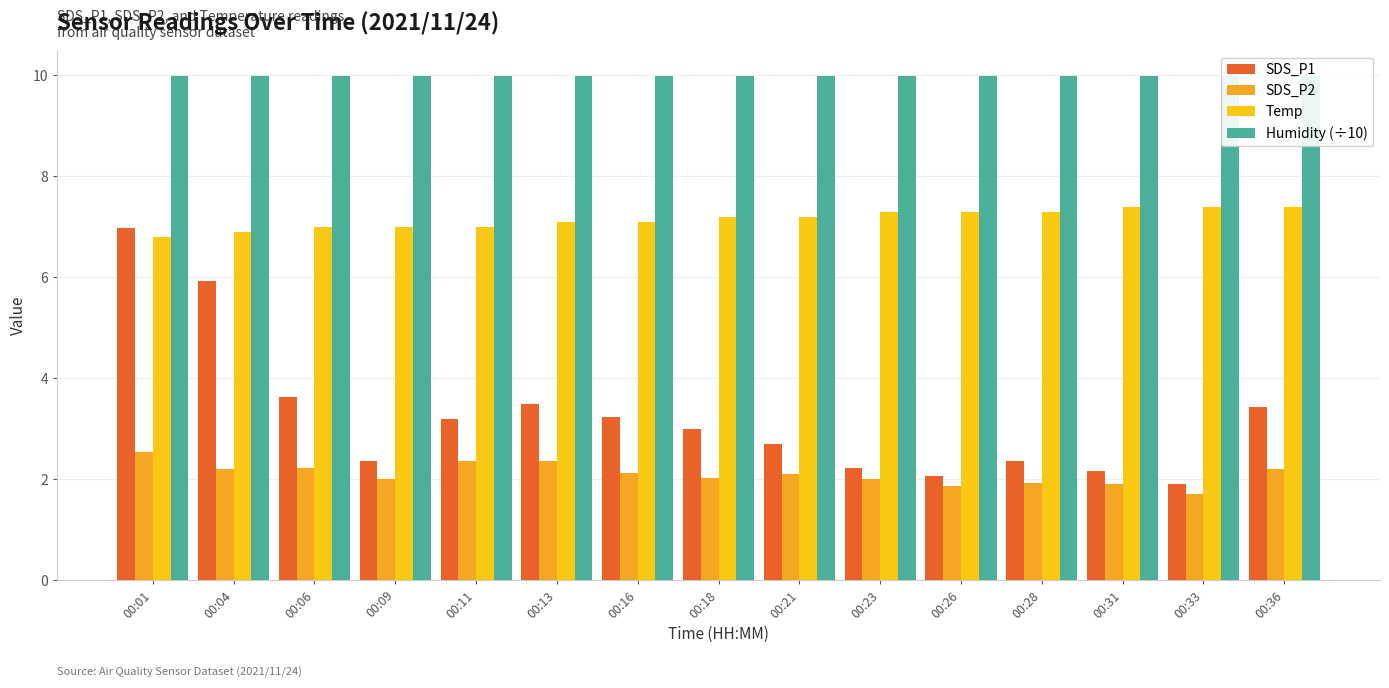

At which label does Temp first exceed 7?

00:13